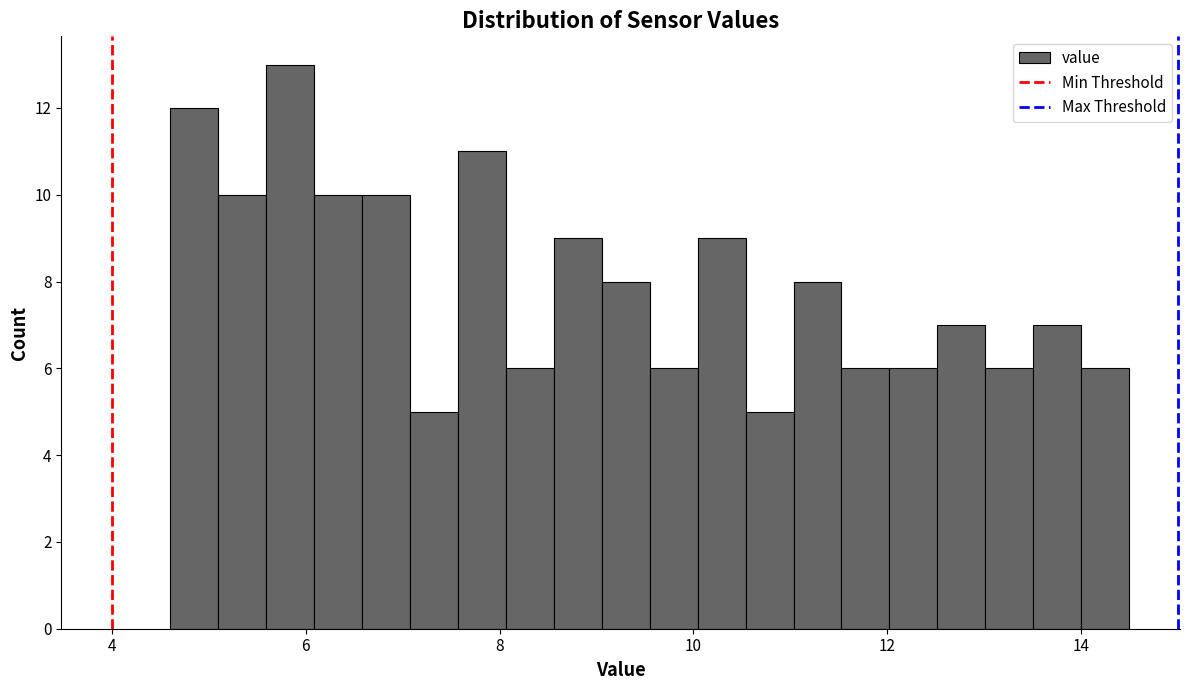

Around what value on the x-axis is the tallest bar? Give the approximate position of its centre, as read against the axis.

5.8